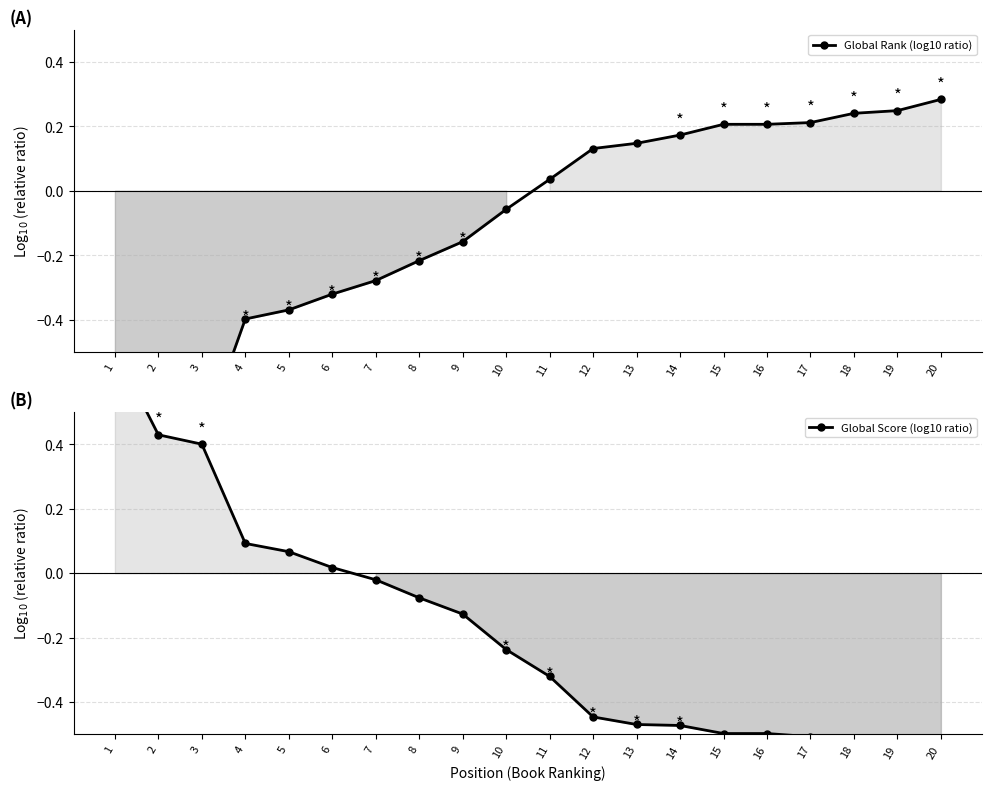

How many lines are shown in the chart?

2